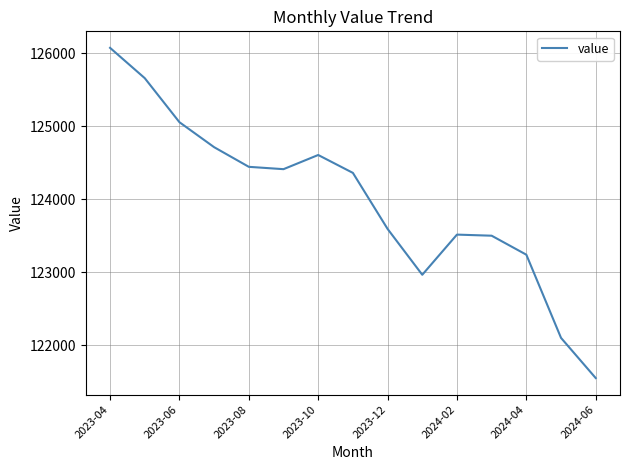

What is the maximum value shown in the chart?

126074